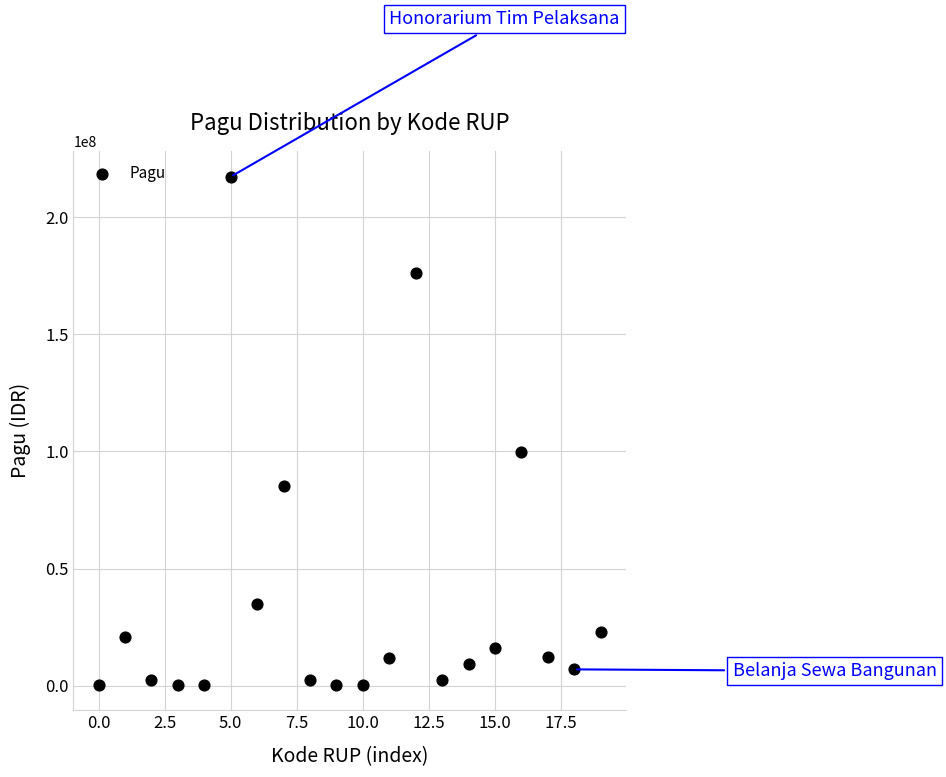

What Y value in the scatter plot is closest to 108800000?

99958000